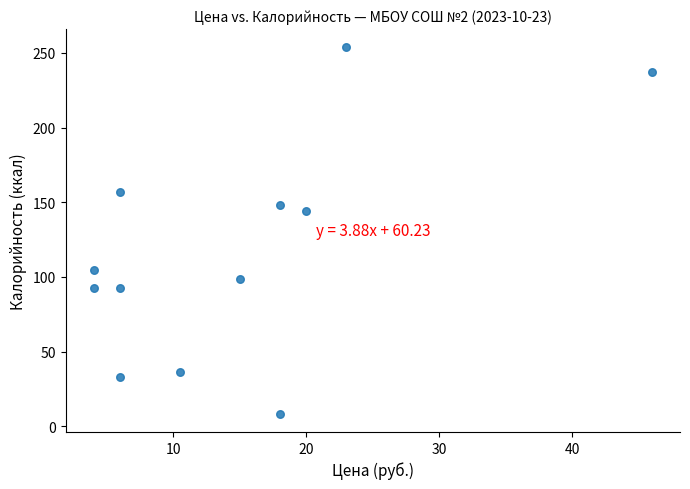

What Y value in the scatter plot is closest to 131?

144.0